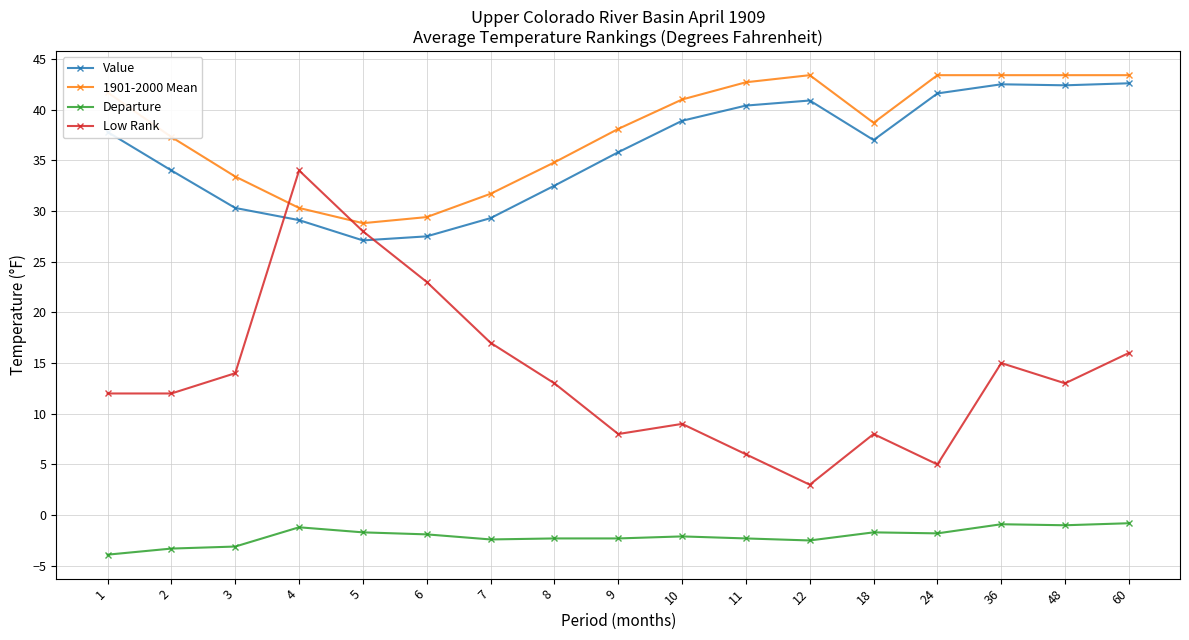

Where does the Departure series first go above -2?

4